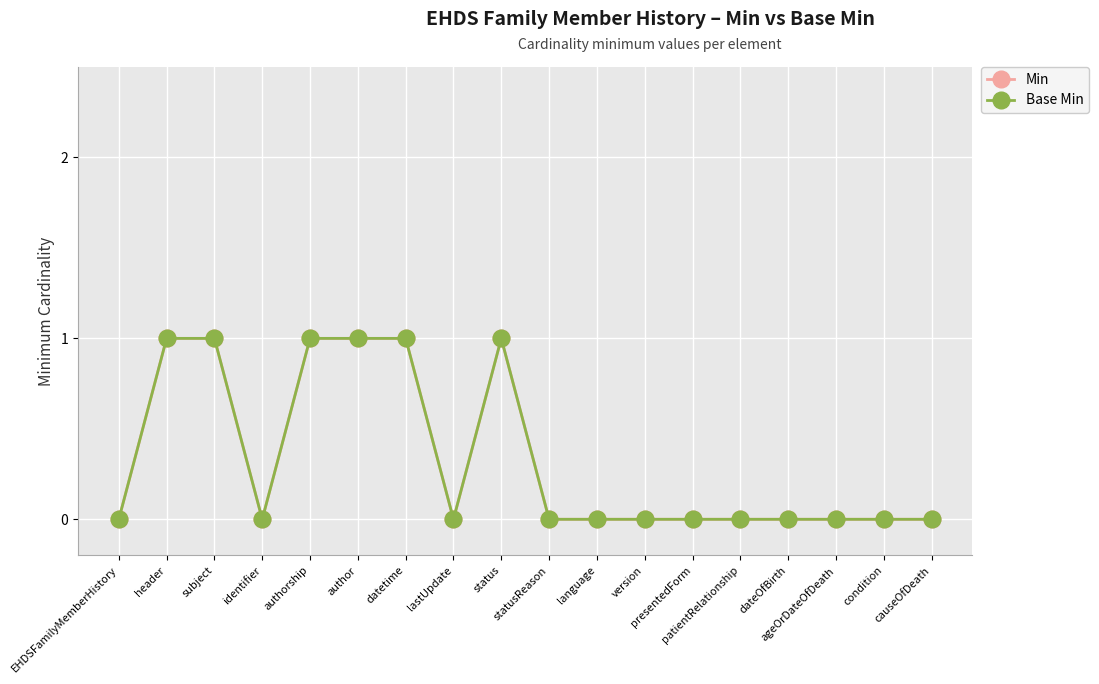

At which category does Min reach its first local valley?

identifier